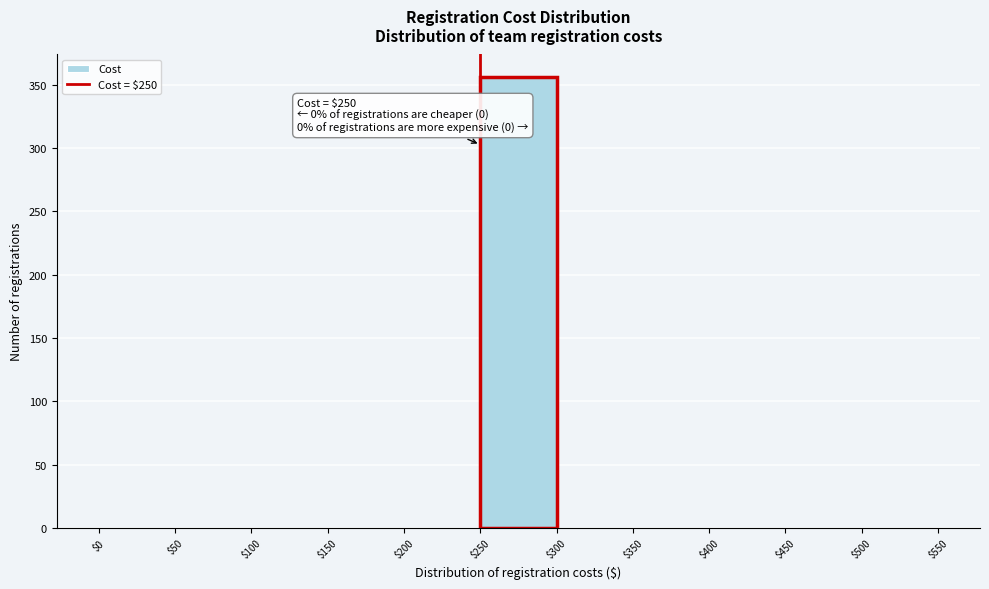

Over which range of the x-axis is the bar tallest?

$250 to $300